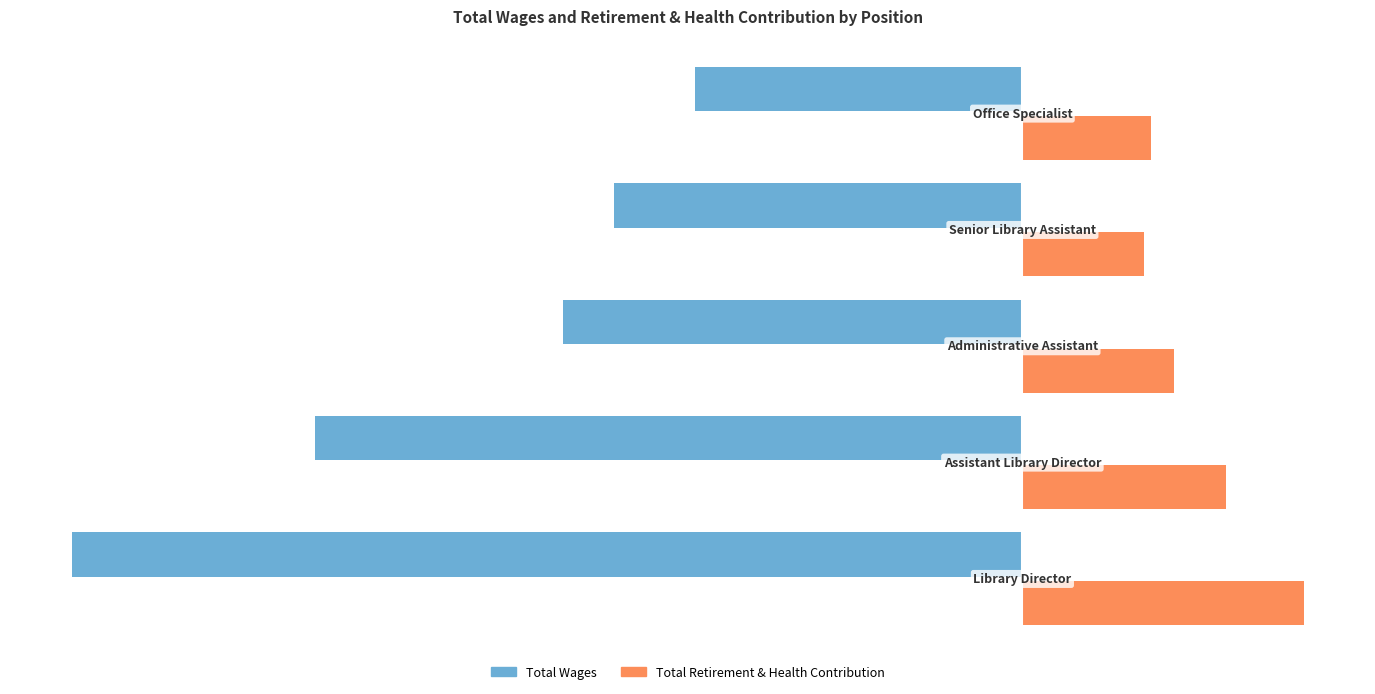

At how many categories does at least one series exceed 8219?

5